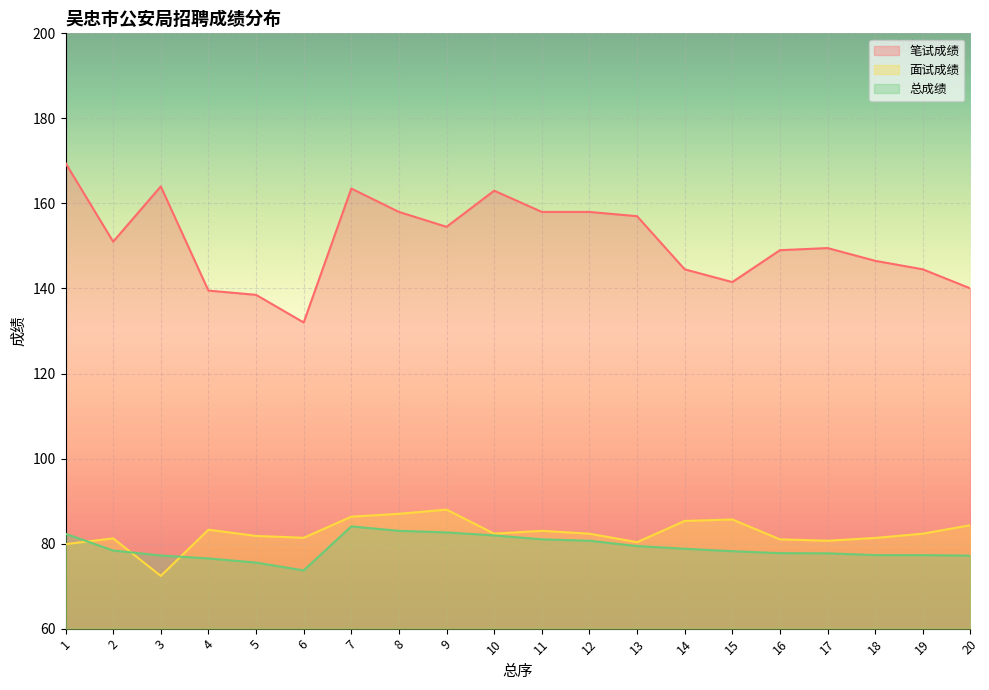

Between 13 and 1, which is larger?

1